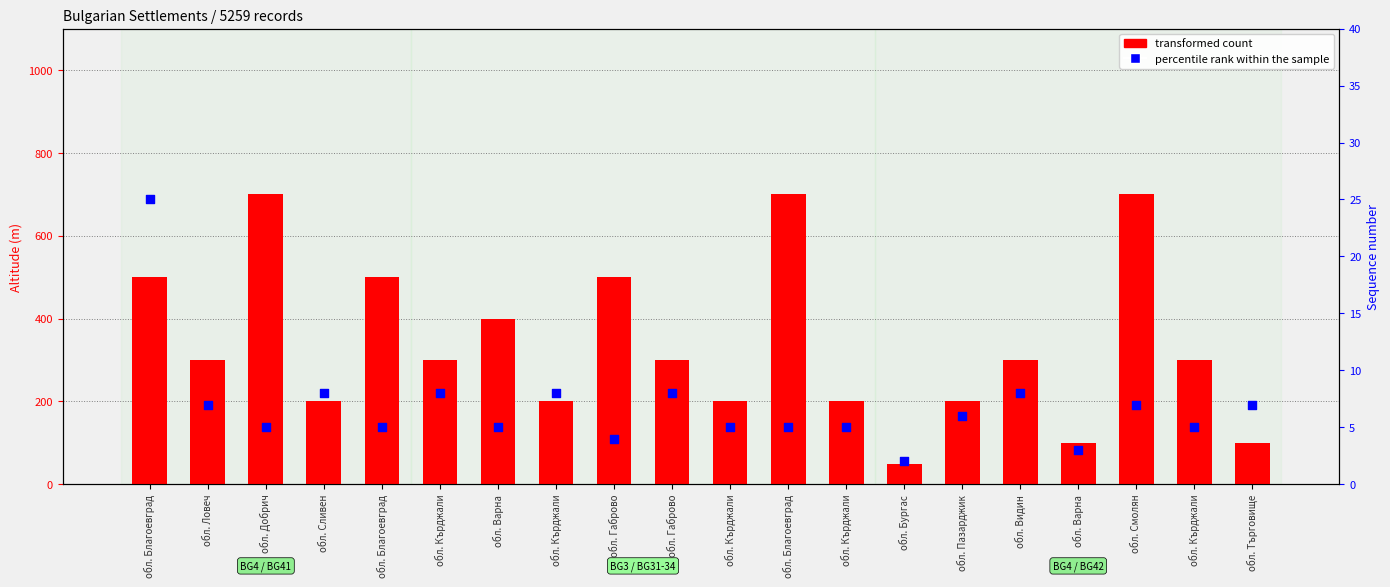

What is the total value across all series at обл. Варна?

405